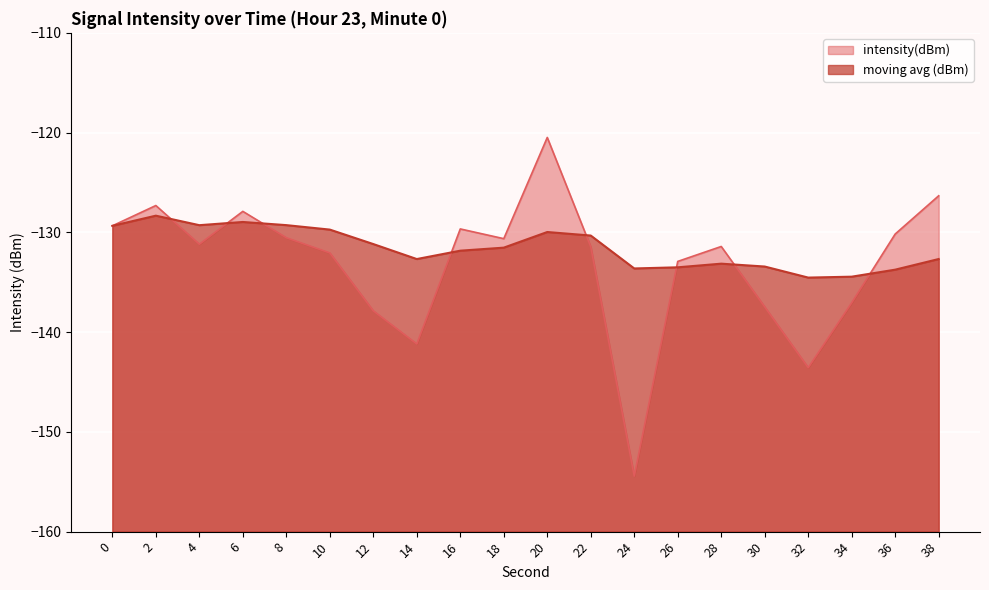

What is the approximate value of moving avg (dBm) at 28?

-133.1